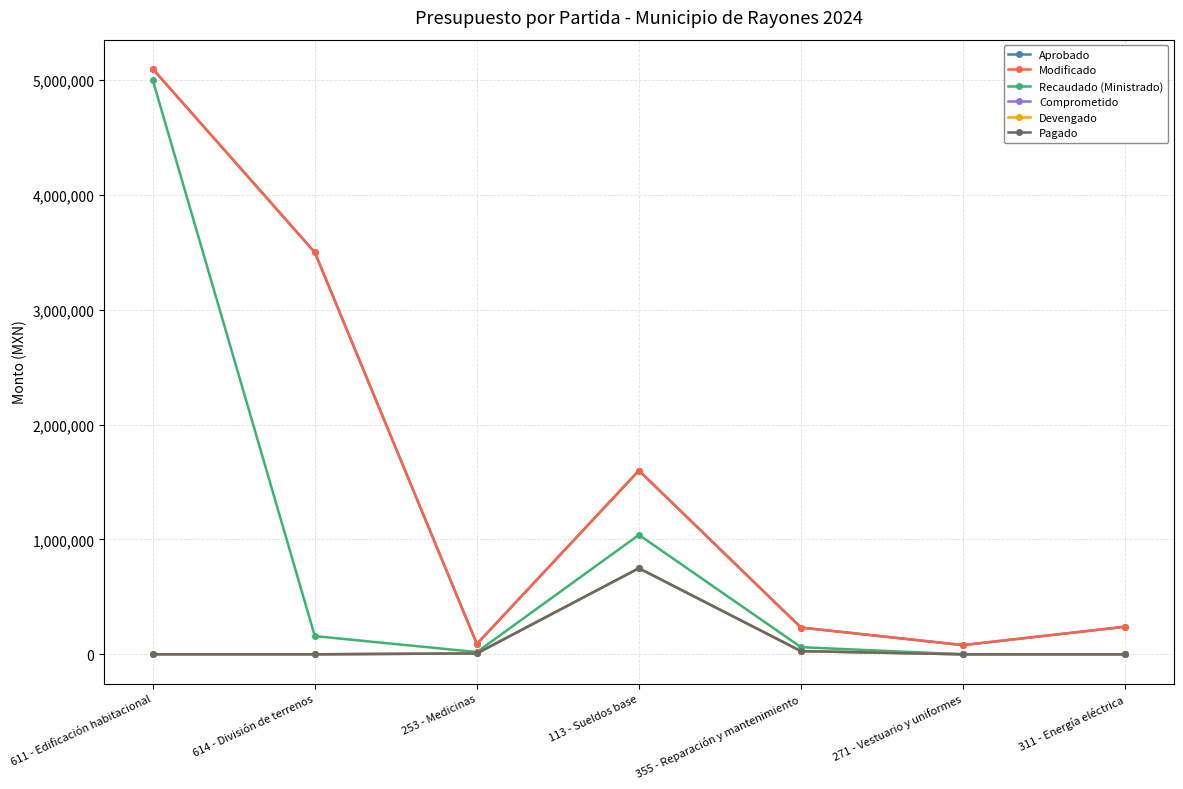

What position from the right is 614 - División de terrenos?

6